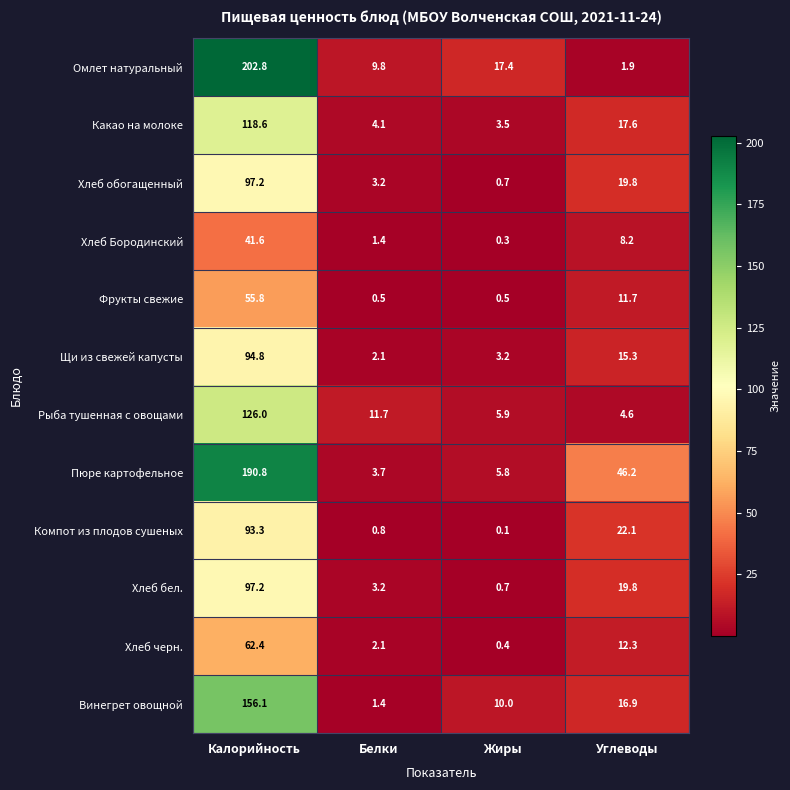

Is it true that Винегрет овощной equals 255.2 at Калорийность?

False